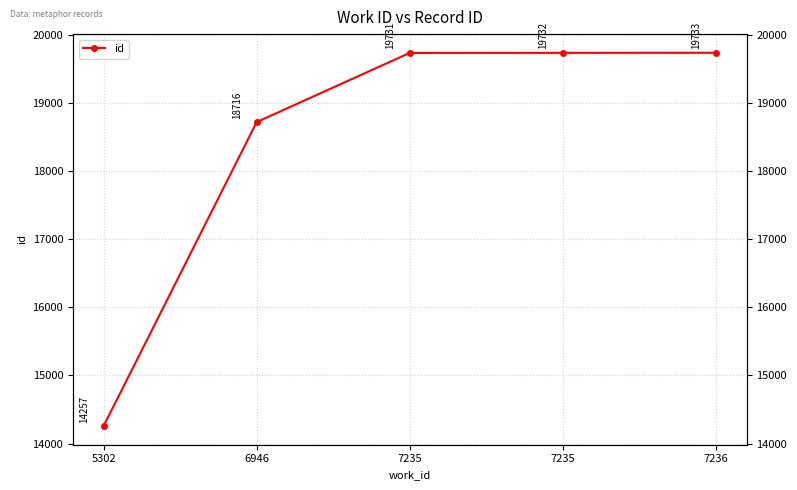

Reading right to left, list all the values displayed in this chart.

19733	19732	19731	18716	14257